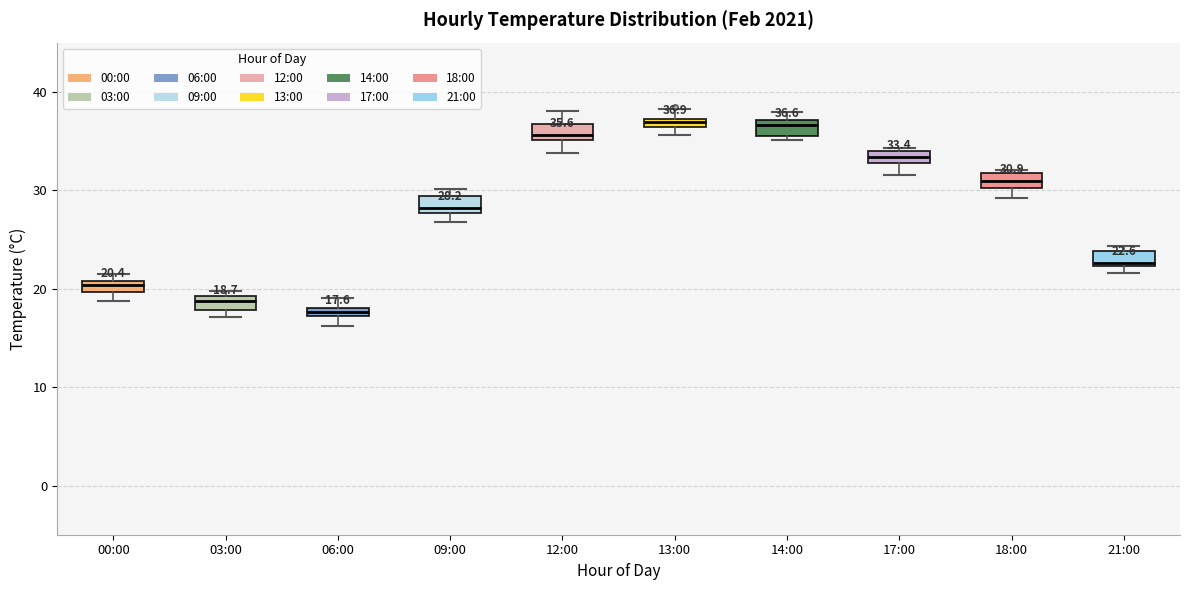

Which box has the lowest median line?

06:00